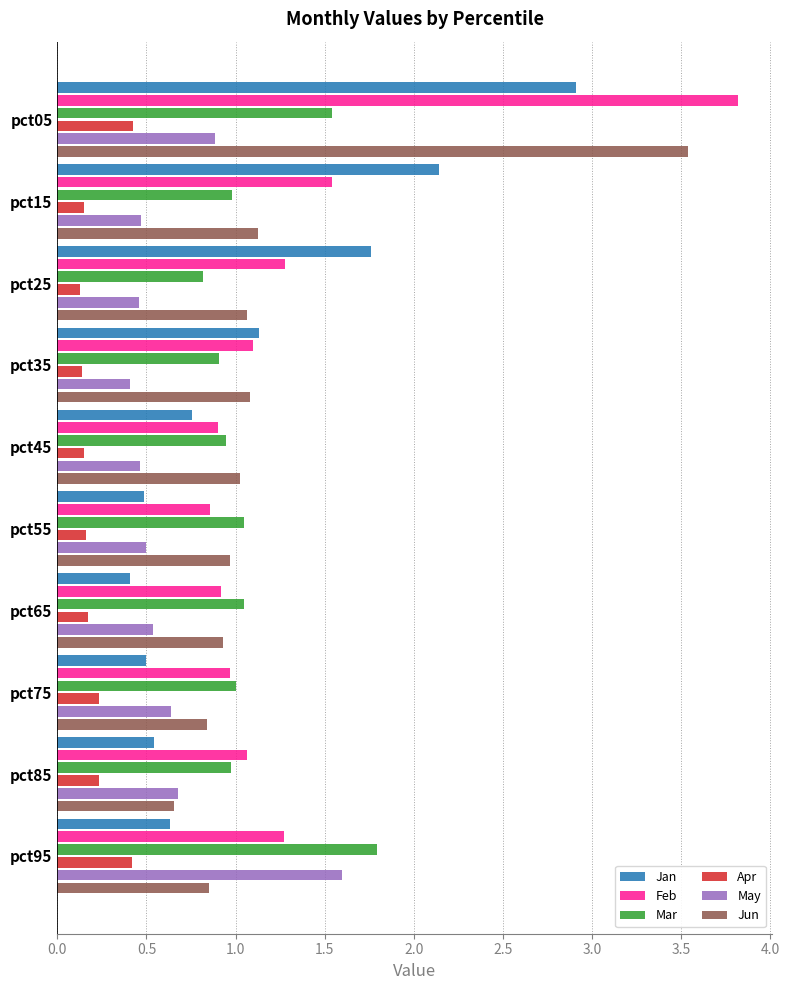

Rank the series by their maximum value, from lowest to highest.

Apr, May, Mar, Jan, Jun, Feb